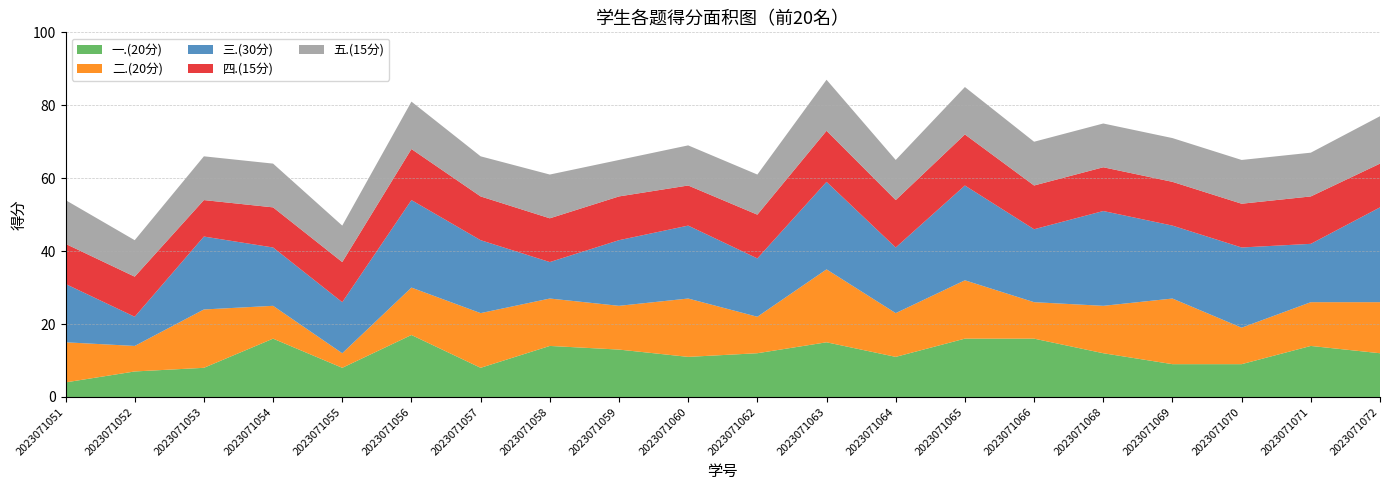

Reading right to left, what are all the values shown in this chart?

一.(20分): 2023071072=12	2023071071=14	2023071070=9	2023071069=9	2023071068=12	2023071066=16	2023071065=16	2023071064=11	2023071063=15	2023071062=12	2023071060=11	2023071059=13	2023071058=14	2023071057=8	2023071056=17	2023071055=8	2023071054=16	2023071053=8	2023071052=7	2023071051=4
二.(20分): 2023071072=14	2023071071=12	2023071070=10	2023071069=18	2023071068=13	2023071066=10	2023071065=16	2023071064=12	2023071063=20	2023071062=10	2023071060=16	2023071059=12	2023071058=13	2023071057=15	2023071056=13	2023071055=4	2023071054=9	2023071053=16	2023071052=7	2023071051=11
三.(30分): 2023071072=26	2023071071=16	2023071070=22	2023071069=20	2023071068=26	2023071066=20	2023071065=26	2023071064=18	2023071063=24	2023071062=16	2023071060=20	2023071059=18	2023071058=10	2023071057=20	2023071056=24	2023071055=14	2023071054=16	2023071053=20	2023071052=8	2023071051=16
四.(15分): 2023071072=12	2023071071=13	2023071070=12	2023071069=12	2023071068=12	2023071066=12	2023071065=14	2023071064=13	2023071063=14	2023071062=12	2023071060=11	2023071059=12	2023071058=12	2023071057=12	2023071056=14	2023071055=11	2023071054=11	2023071053=10	2023071052=11	2023071051=11
五.(15分): 2023071072=13	2023071071=12	2023071070=12	2023071069=12	2023071068=12	2023071066=12	2023071065=13	2023071064=11	2023071063=14	2023071062=11	2023071060=11	2023071059=10	2023071058=12	2023071057=11	2023071056=13	2023071055=10	2023071054=12	2023071053=12	2023071052=10	2023071051=12